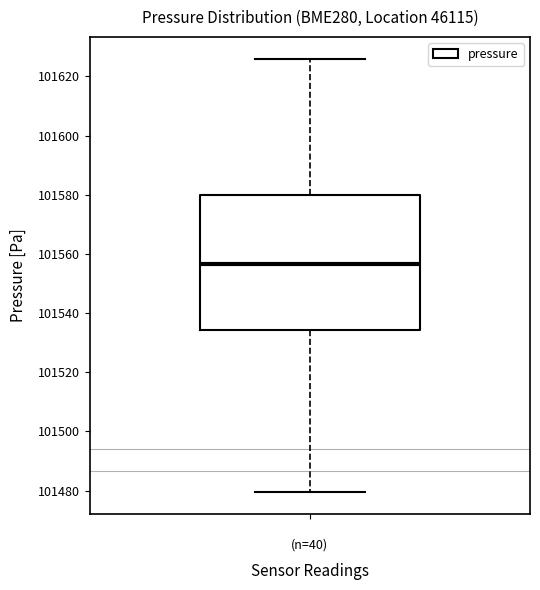

Where is the lower edge of the box for (n=40) on the y-axis? The values are not printed on the chart, so give them approximately, as read against the axis.

101534